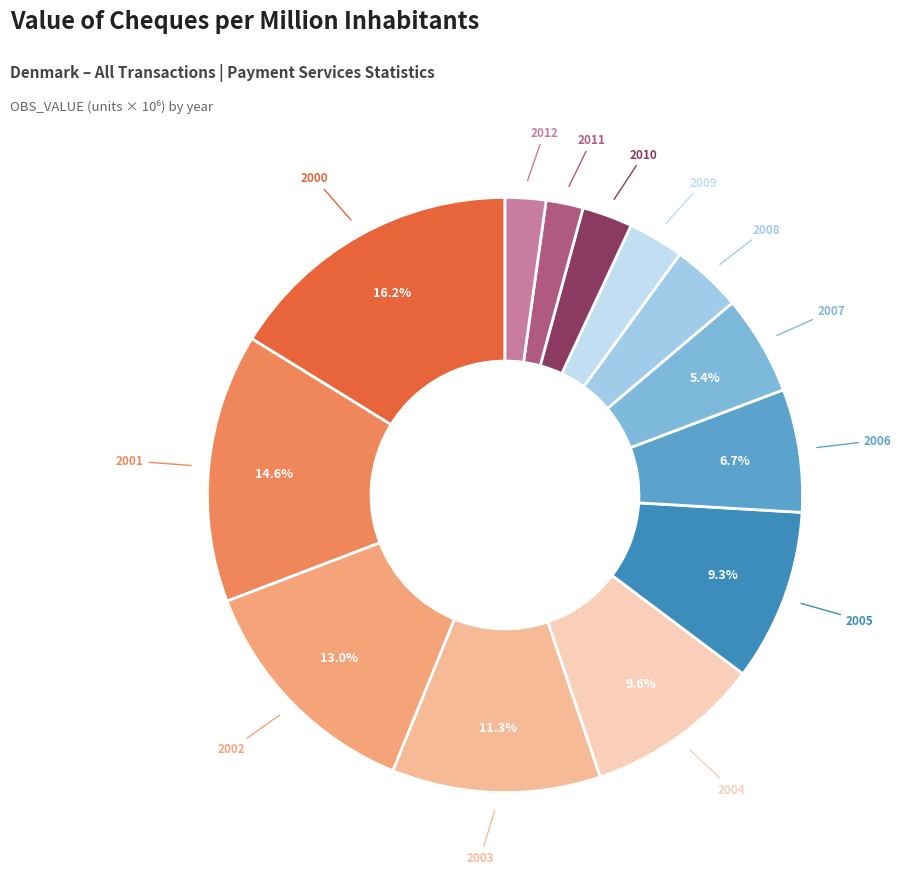

Which category has the smallest portion of the pie?

2011